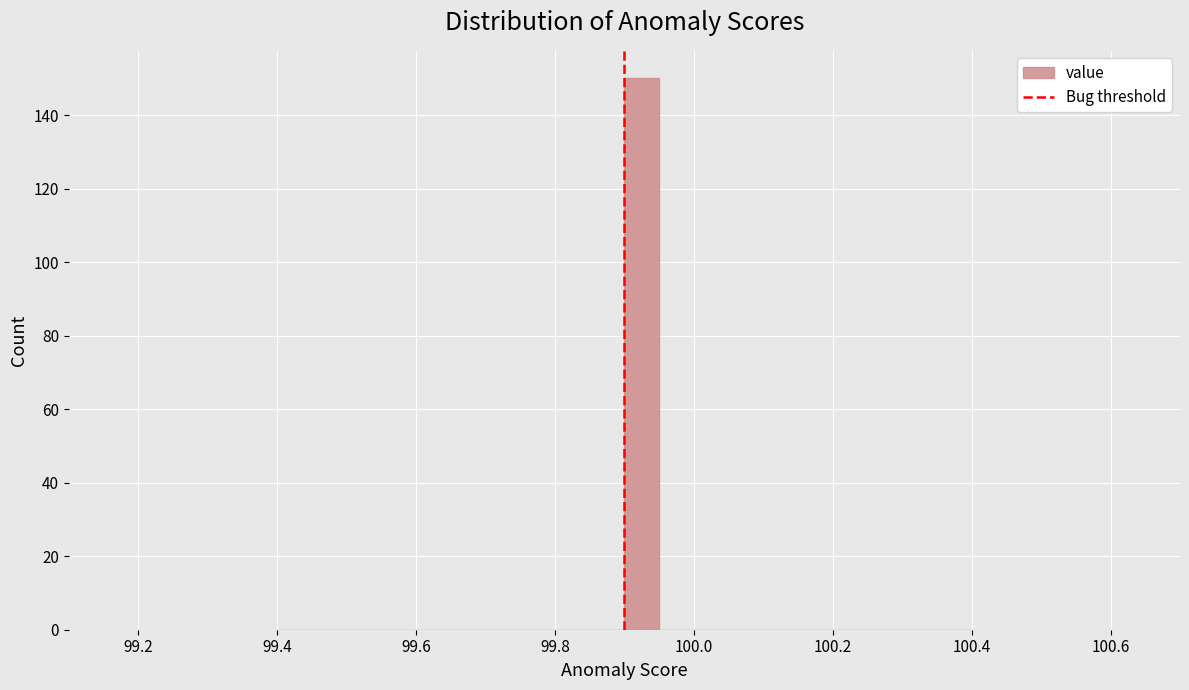

Around what value on the x-axis is the tallest bar? Give the approximate position of its centre, as read against the axis.

99.92